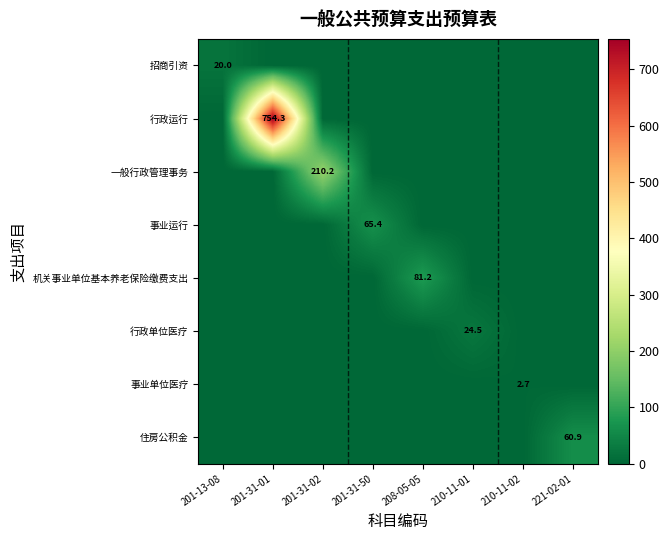

The 事业运行 series shows 91.2 at 201-31-50. True or false?

False